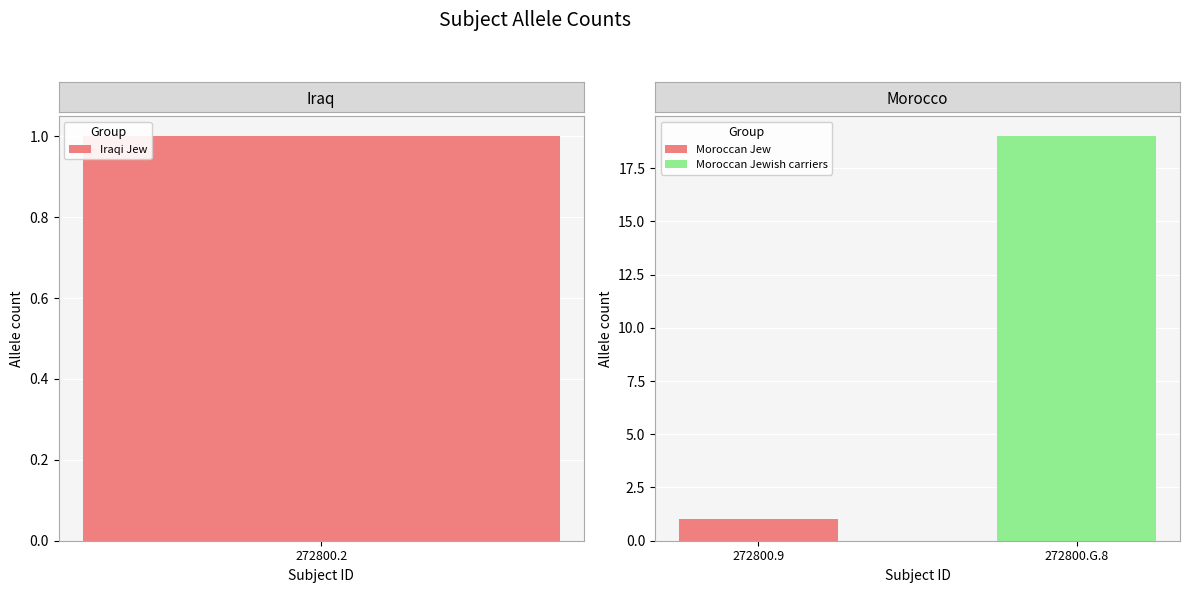

Rank the categories by value from highest to lowest.

272800.G.8, 272800.2, 272800.9